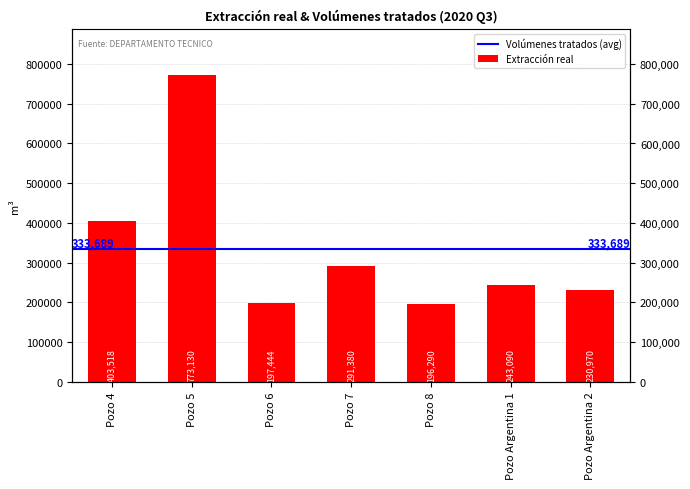

What position from the right is Pozo 5?

6